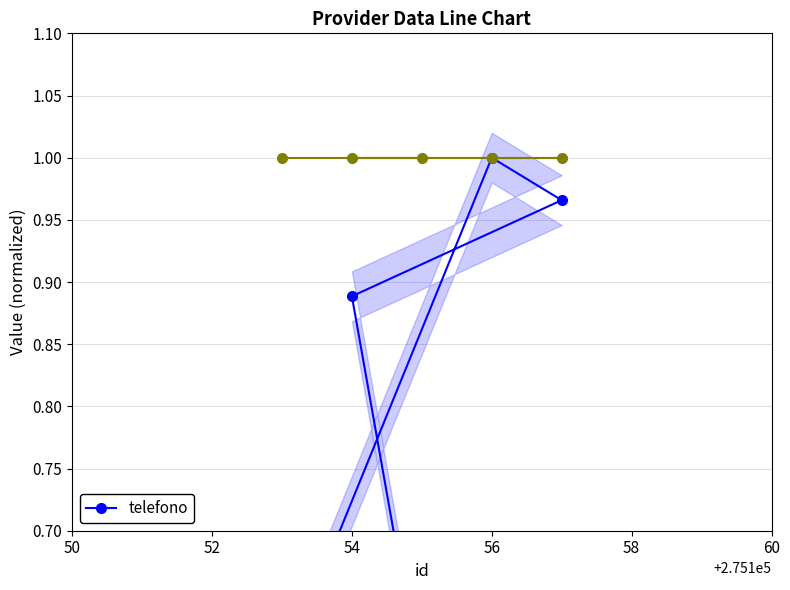

True or false: there are more than 2 points higher than both neighbors.

False